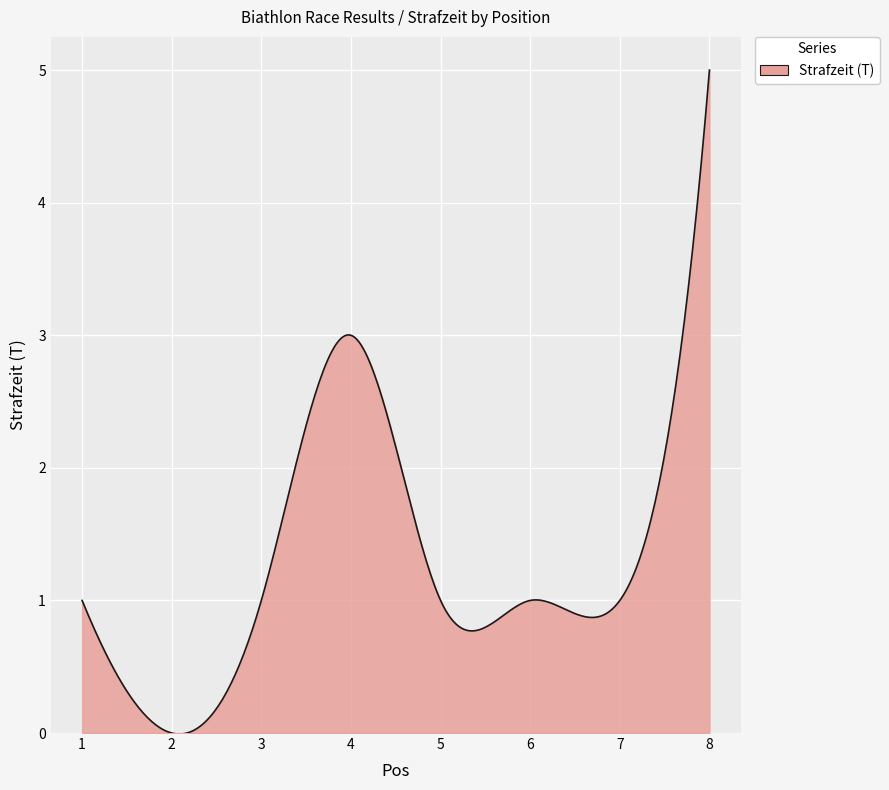

What is the maximum value shown in the chart?

5.0